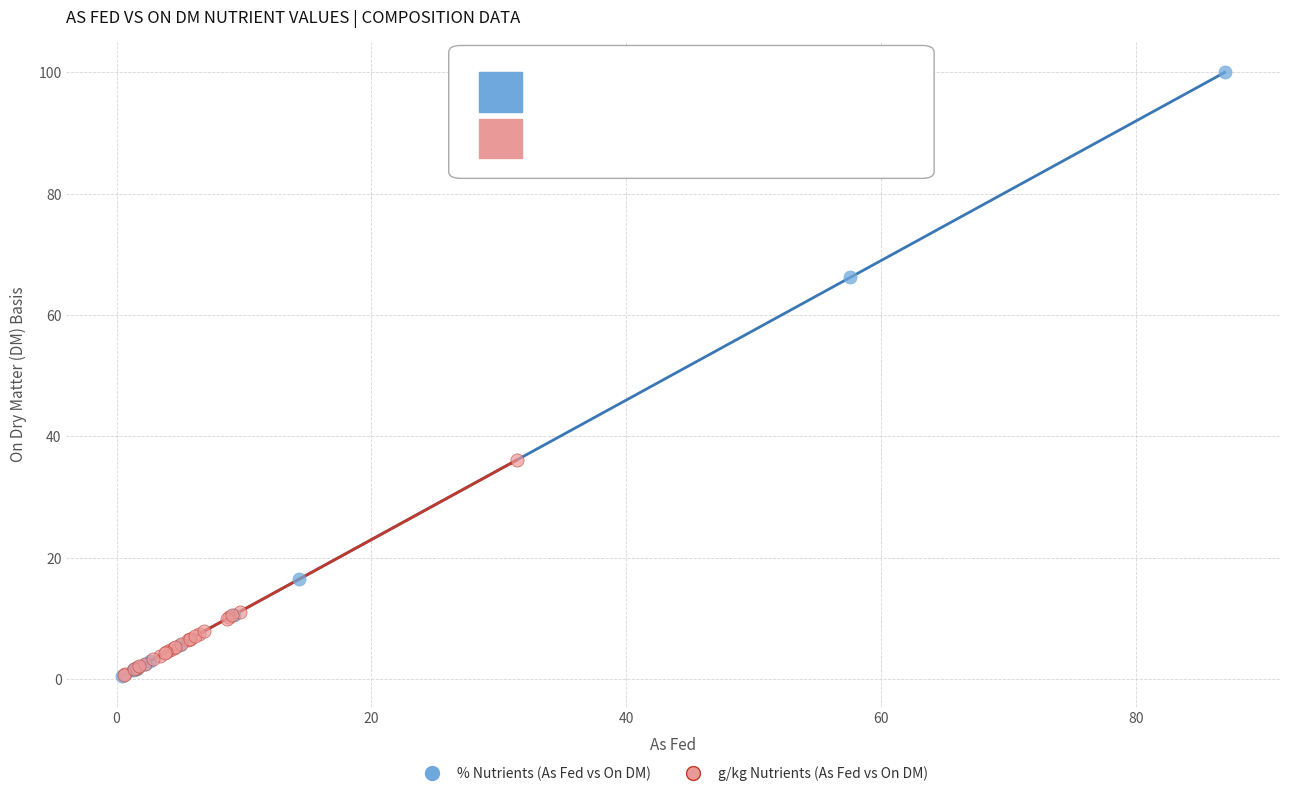

Which series has the widest spread of Y values?

% Nutrients (As Fed vs On DM)